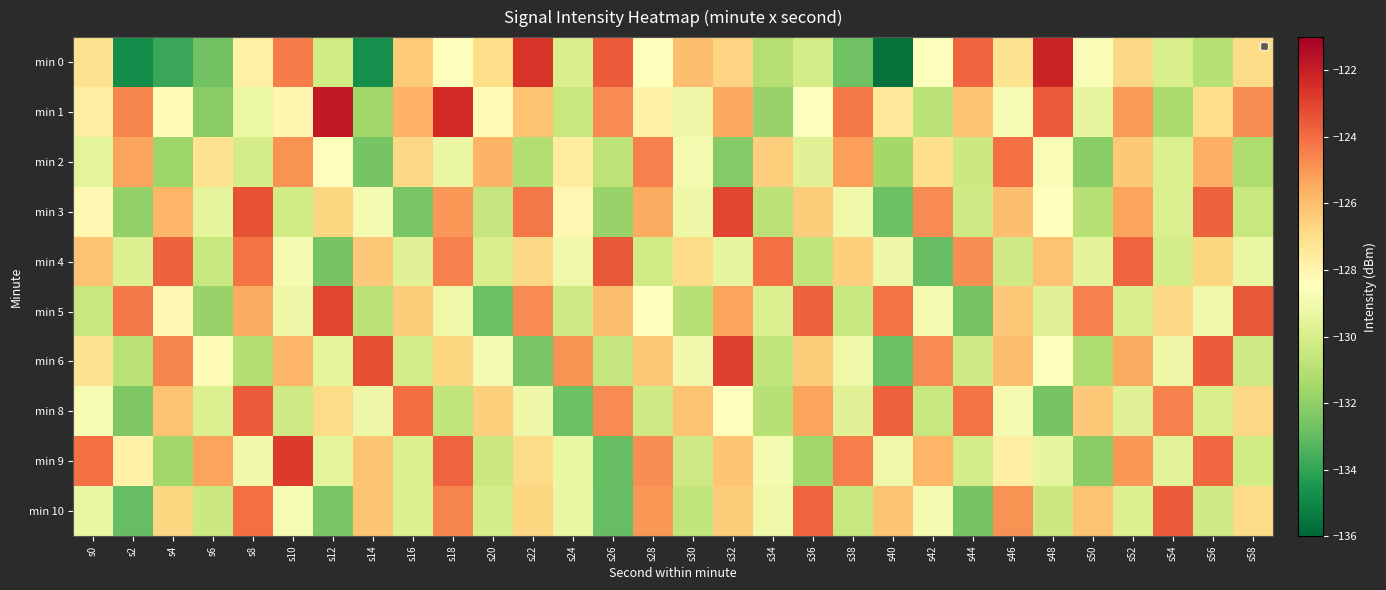

At which category is the sum across all series the highest?

s18